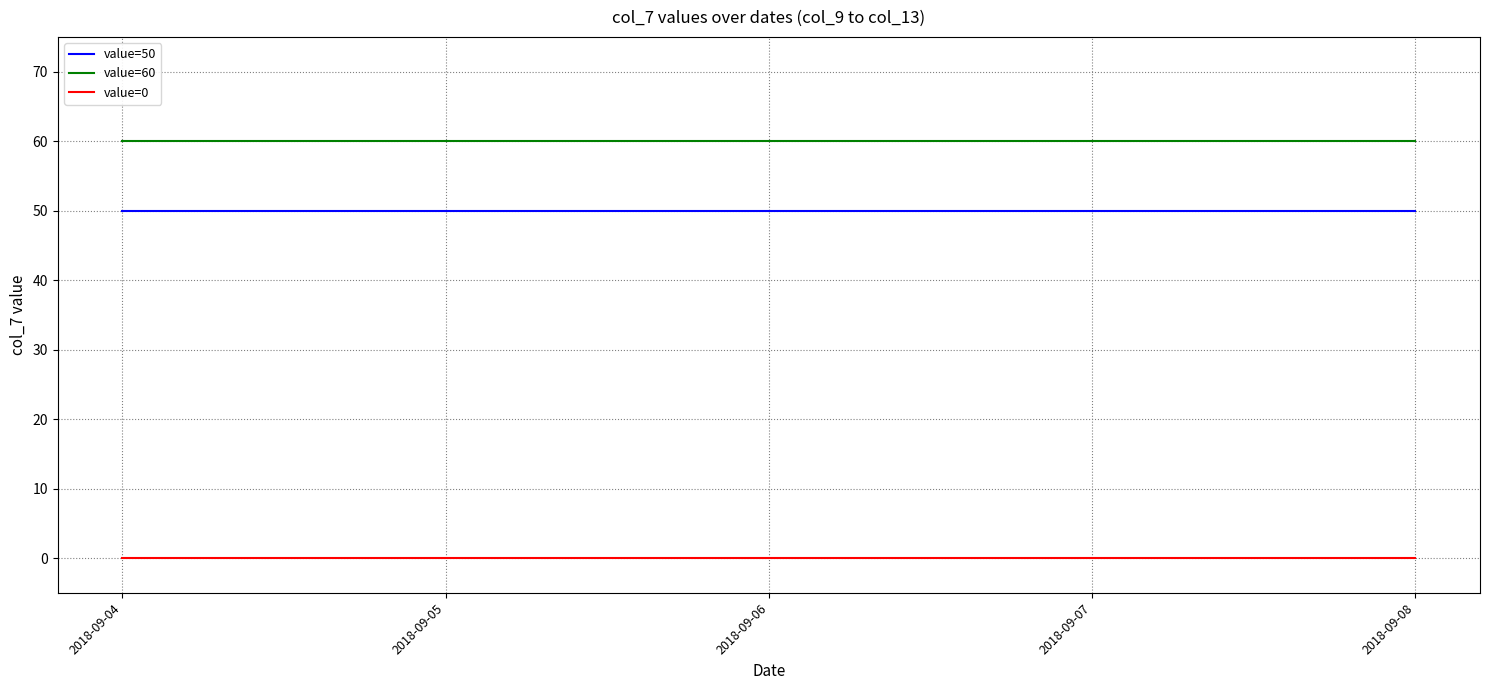

True or false: value=0 and value=50 cross at least once.

False